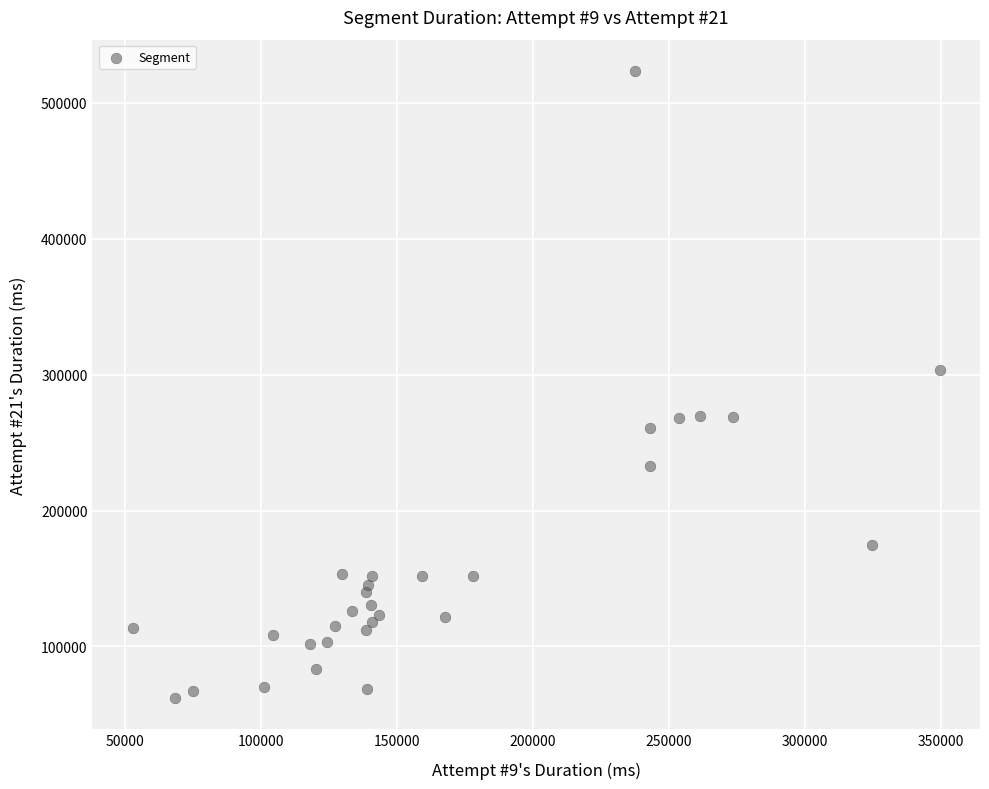

What Y value in the scatter plot is closest to 292855?

303225